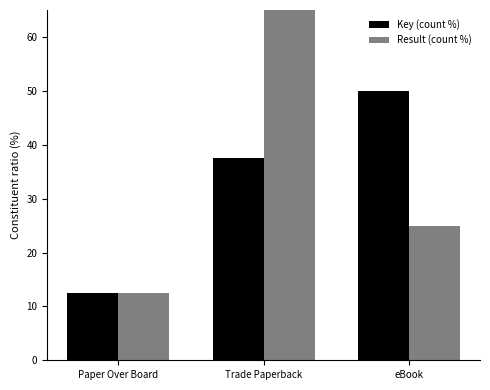

List the series in order of their peak value, lowest first.

Key (count %), Result (count %)